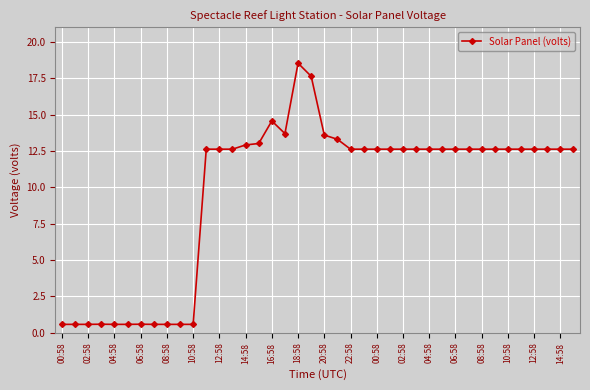

How many data points does each series have?

40